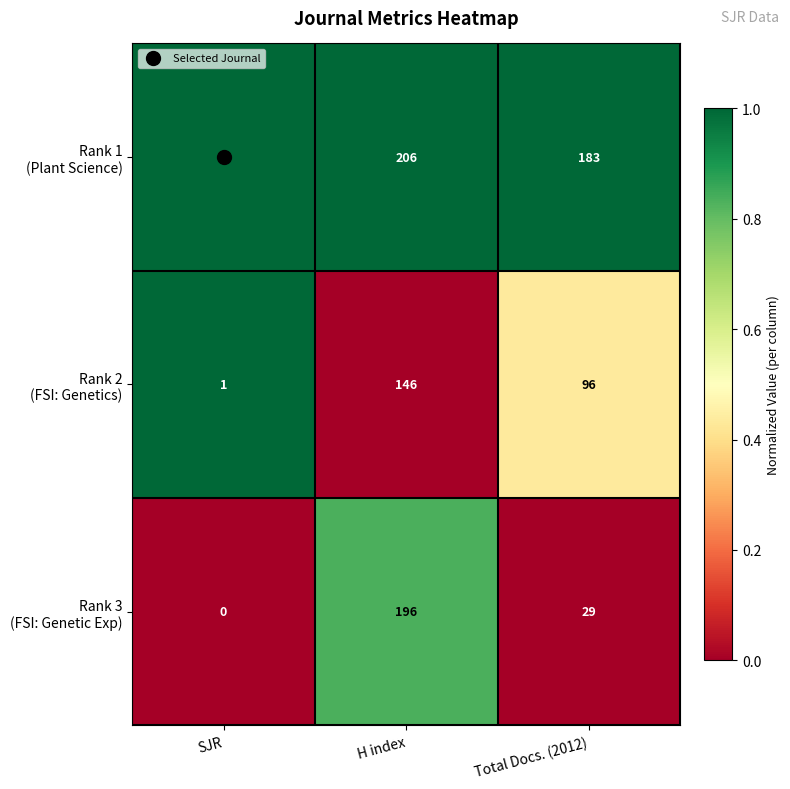

Which label corresponds to the largest value in the chart?

H index